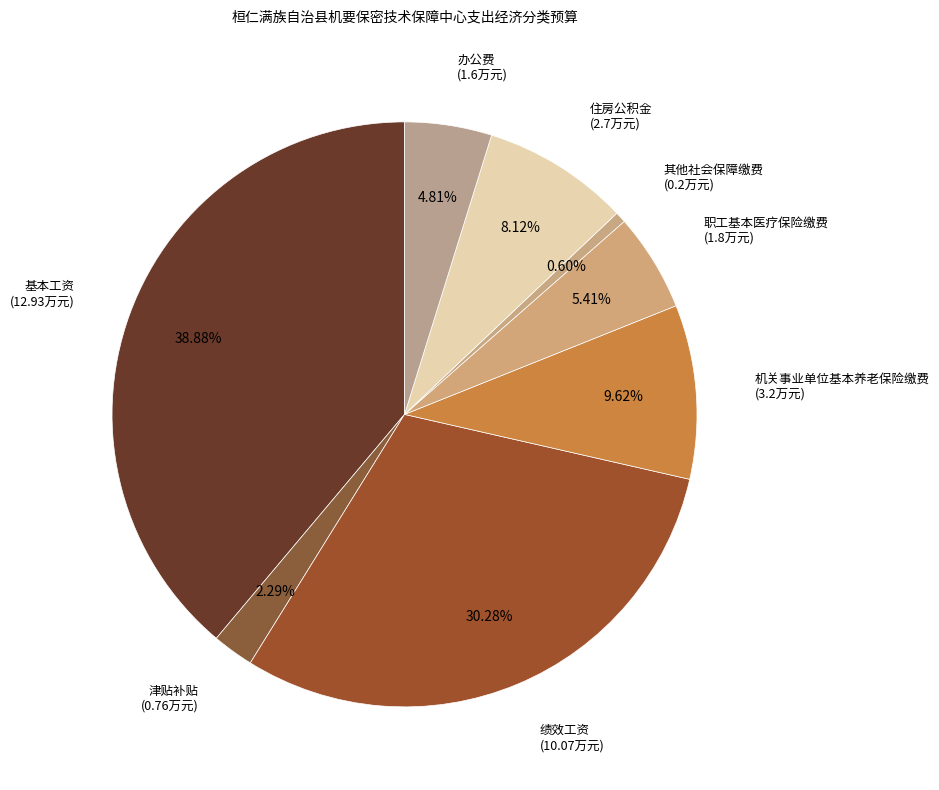

What portion of the pie excludes 津贴补贴?

97.7%